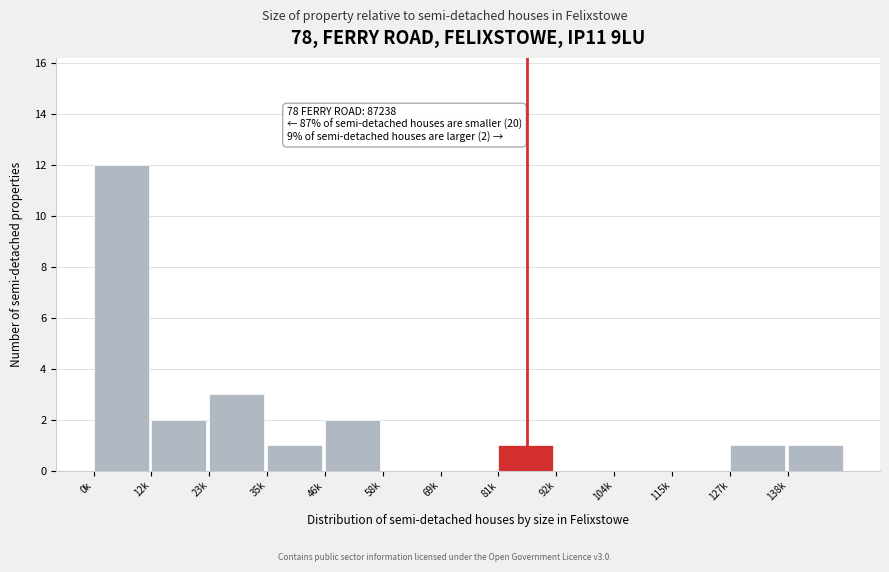

Reading left to right, extract all data points from this chart.

0k=12	12k=2	23k=3	35k=1	46k=2	58k=0	69k=0	81k=1	92k=0	104k=0	115k=0	127k=1	138k=1